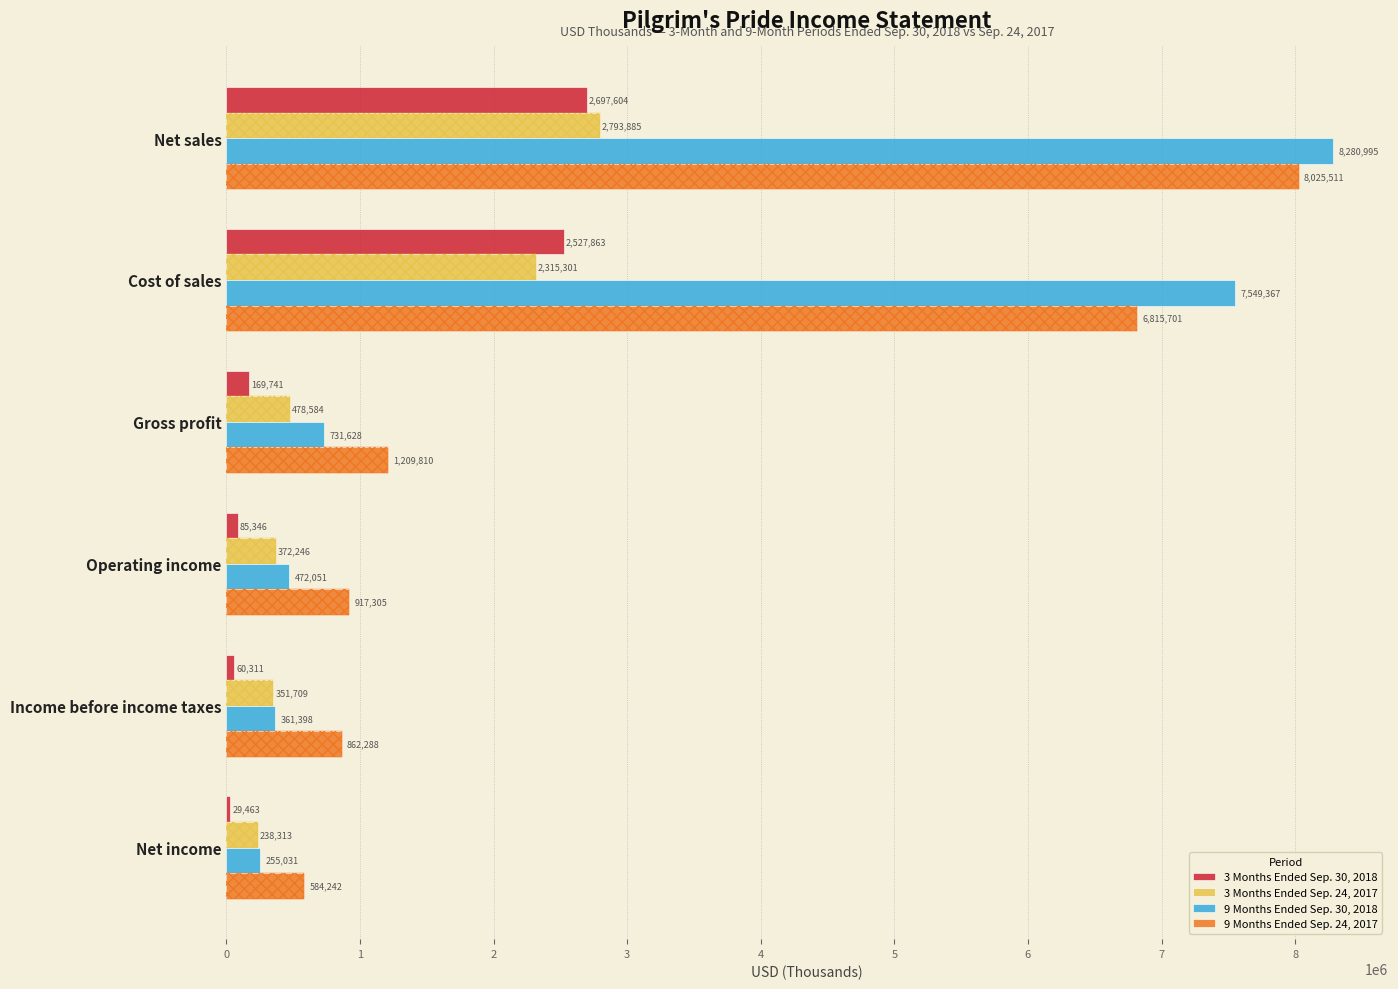

What is the difference between the highest and lowest values at 1?

5234066